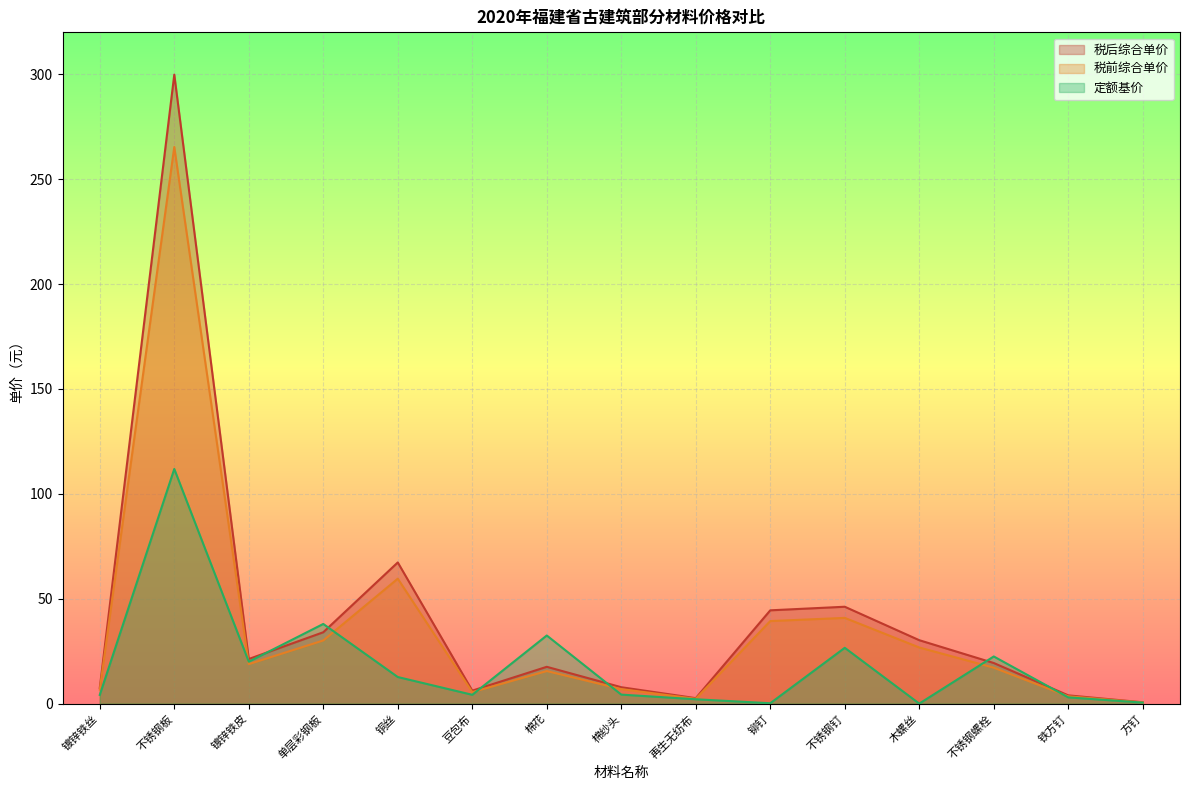

How many series are shown in this chart?

3